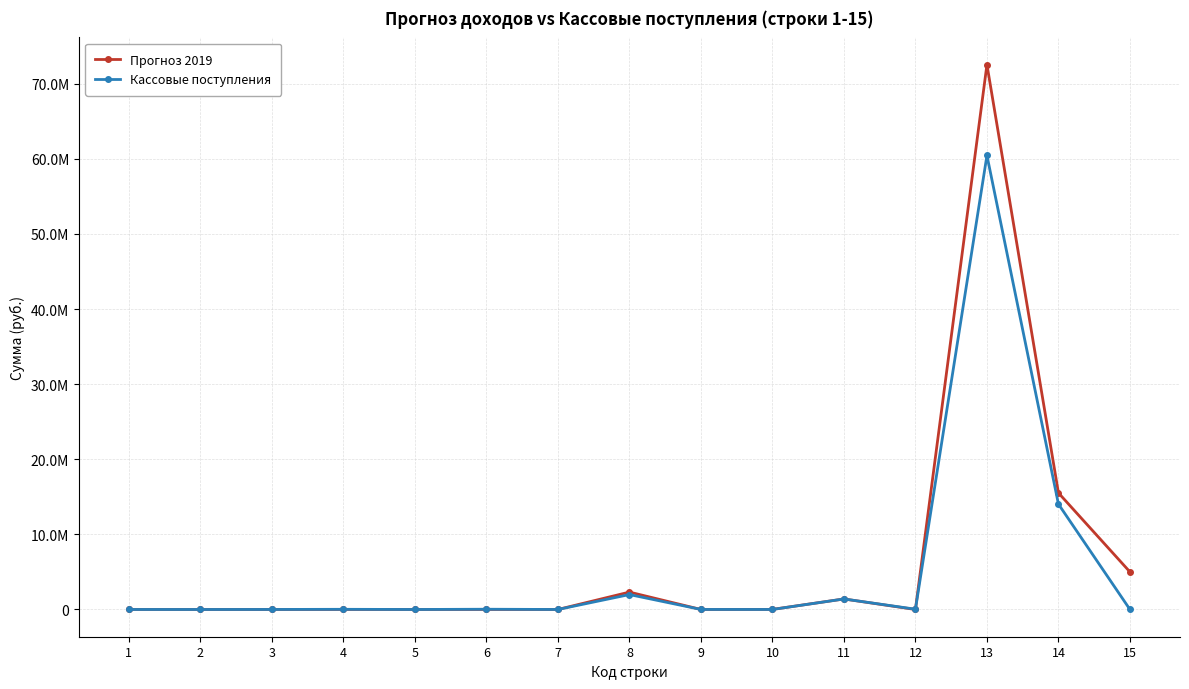

What is the value of the Кассовые поступления point at the 3rd from the left?

3816.8